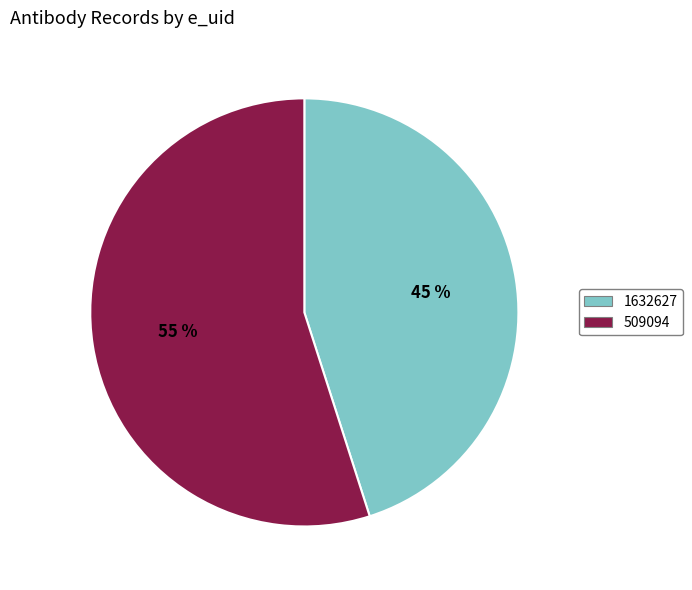

How many segments does this pie chart have?

2